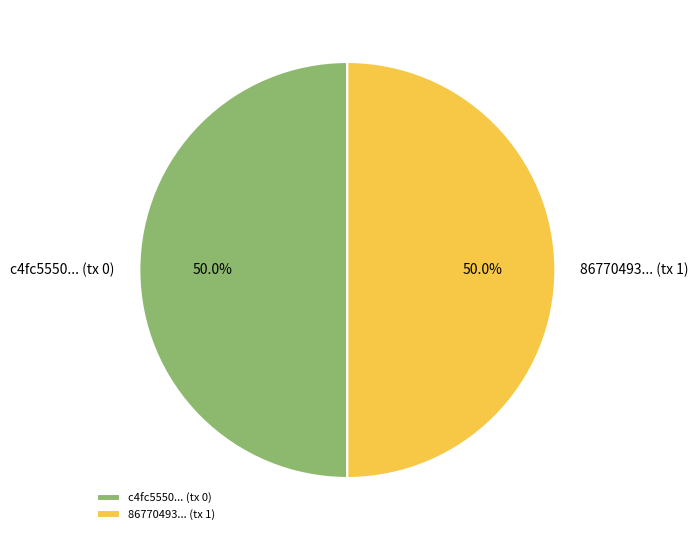

How many slices are in this pie chart?

2